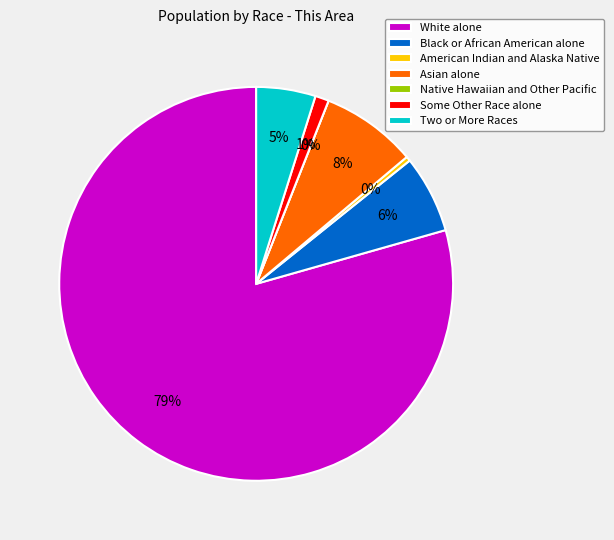

Rank the categories by value from lowest to highest.

Native Hawaiian and Other Pacific, American Indian and Alaska Native, Some Other Race alone, Two or More Races, Black or African American alone, Asian alone, White alone